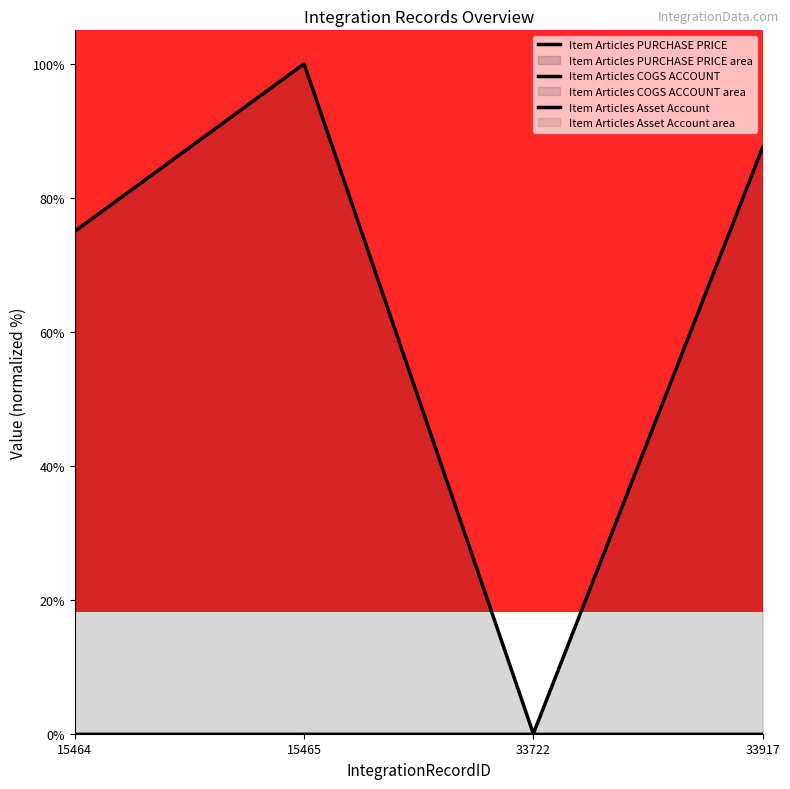

What are all the series names shown in the legend?

Item Articles PURCHASE PRICE, Item Articles COGS ACCOUNT, Item Articles Asset Account